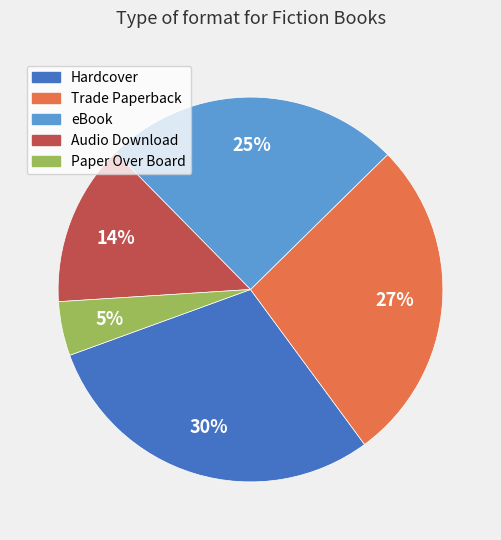

True or false: Trade Paperback accounts for 11% of the total.

False